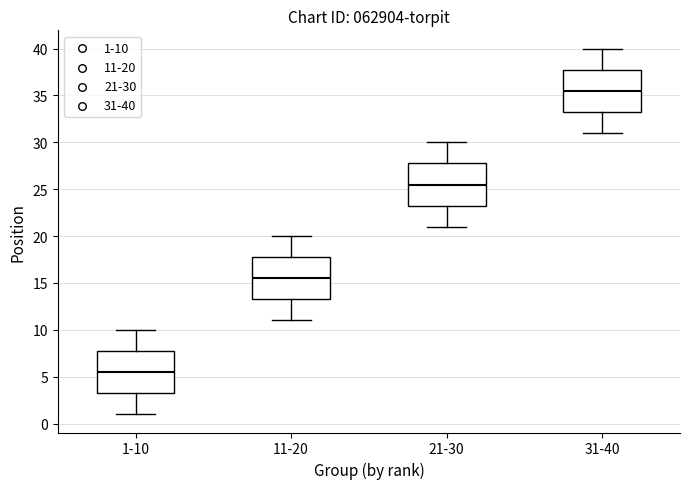

Reading left to right, transcribe this box plot: for each box, give where its median line is, the range the box spans, and where its two whiskers end, as read against the y-axis. The values are not printed on the chart, so give them approximately, as read against the axis.

1-10: median 5.5, box 3.5 to 8.0, whiskers 1.0 to 10.0
11-20: median 15.5, box 13.5 to 18.0, whiskers 11.0 to 20.0
21-30: median 25.5, box 23.5 to 28.0, whiskers 21.0 to 30.0
31-40: median 35.5, box 33.5 to 38.0, whiskers 31.0 to 40.0